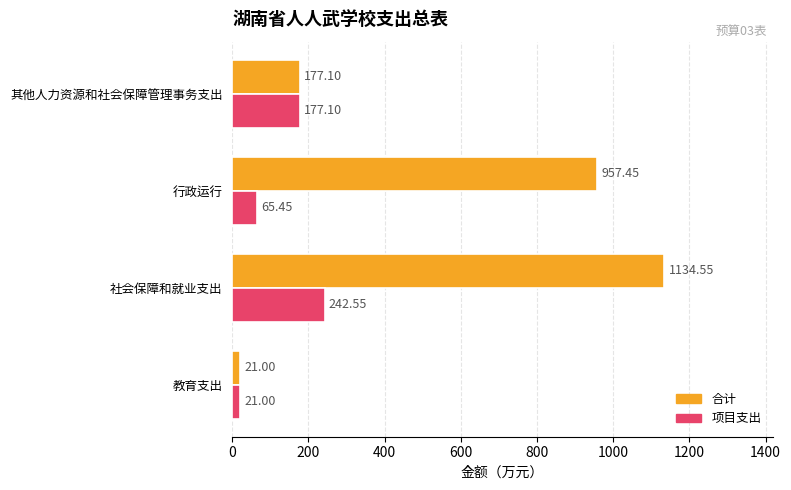

At which label is 项目支出 closest to 131?

其他人力资源和社会保障管理事务支出